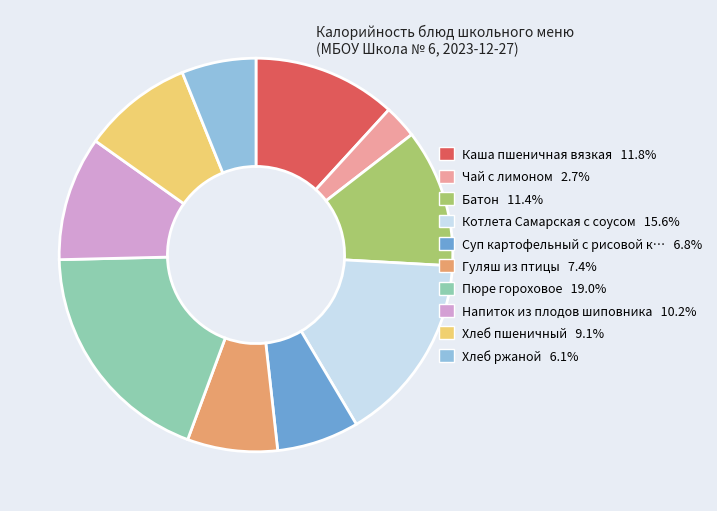

Is there any slice that represents more than half of the pie?

No